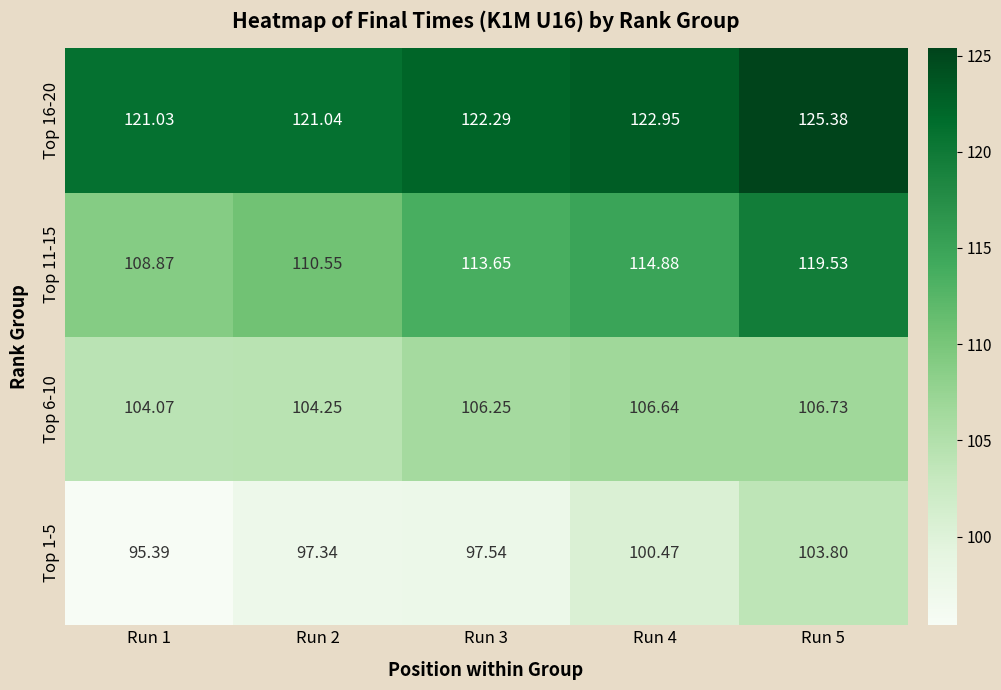

Is the value of Top 16-20 at Run 3 greater than the value of Top 1-5 at Run 1?

Yes